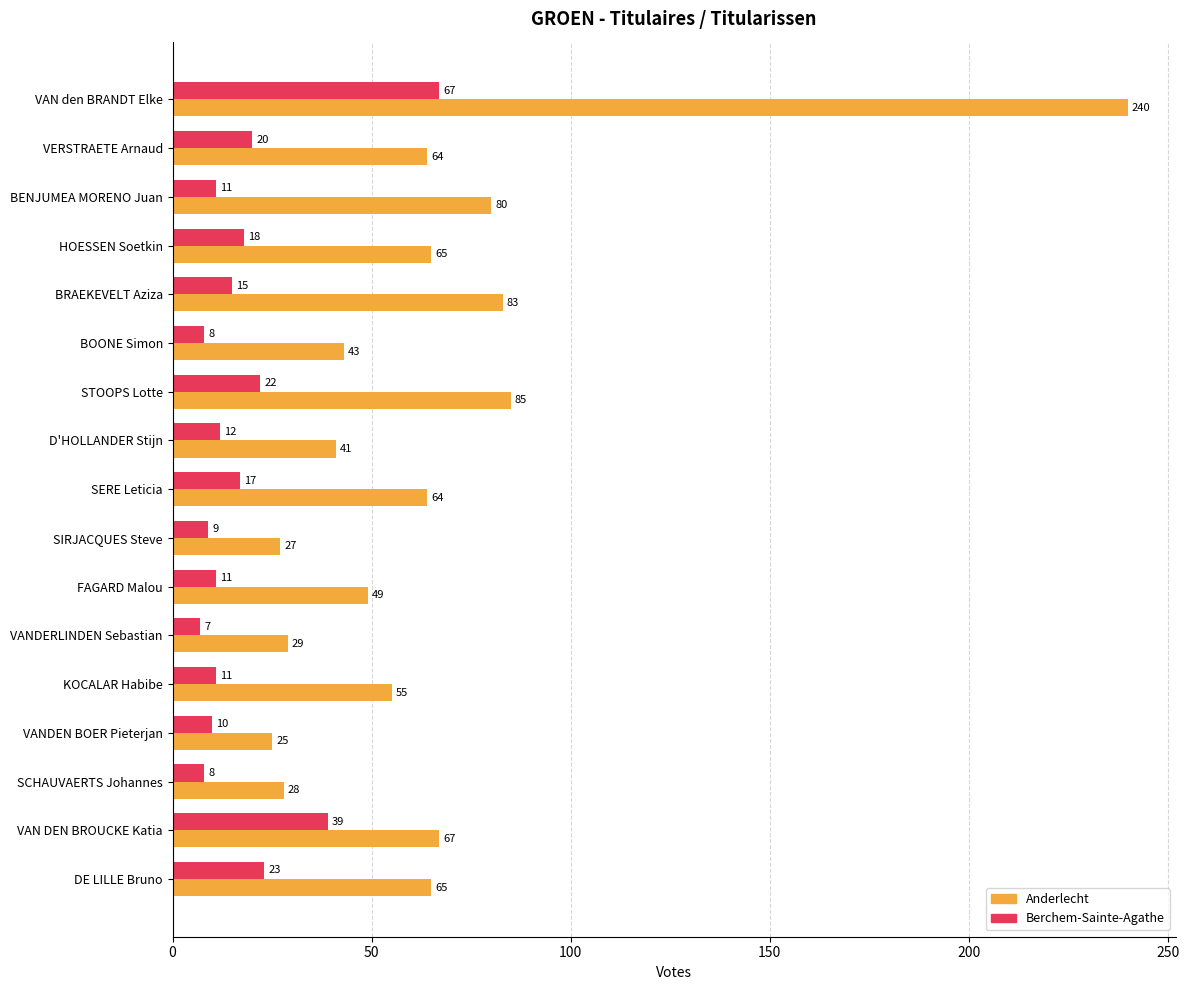

How many values in the Anderlecht series are below 64?

8